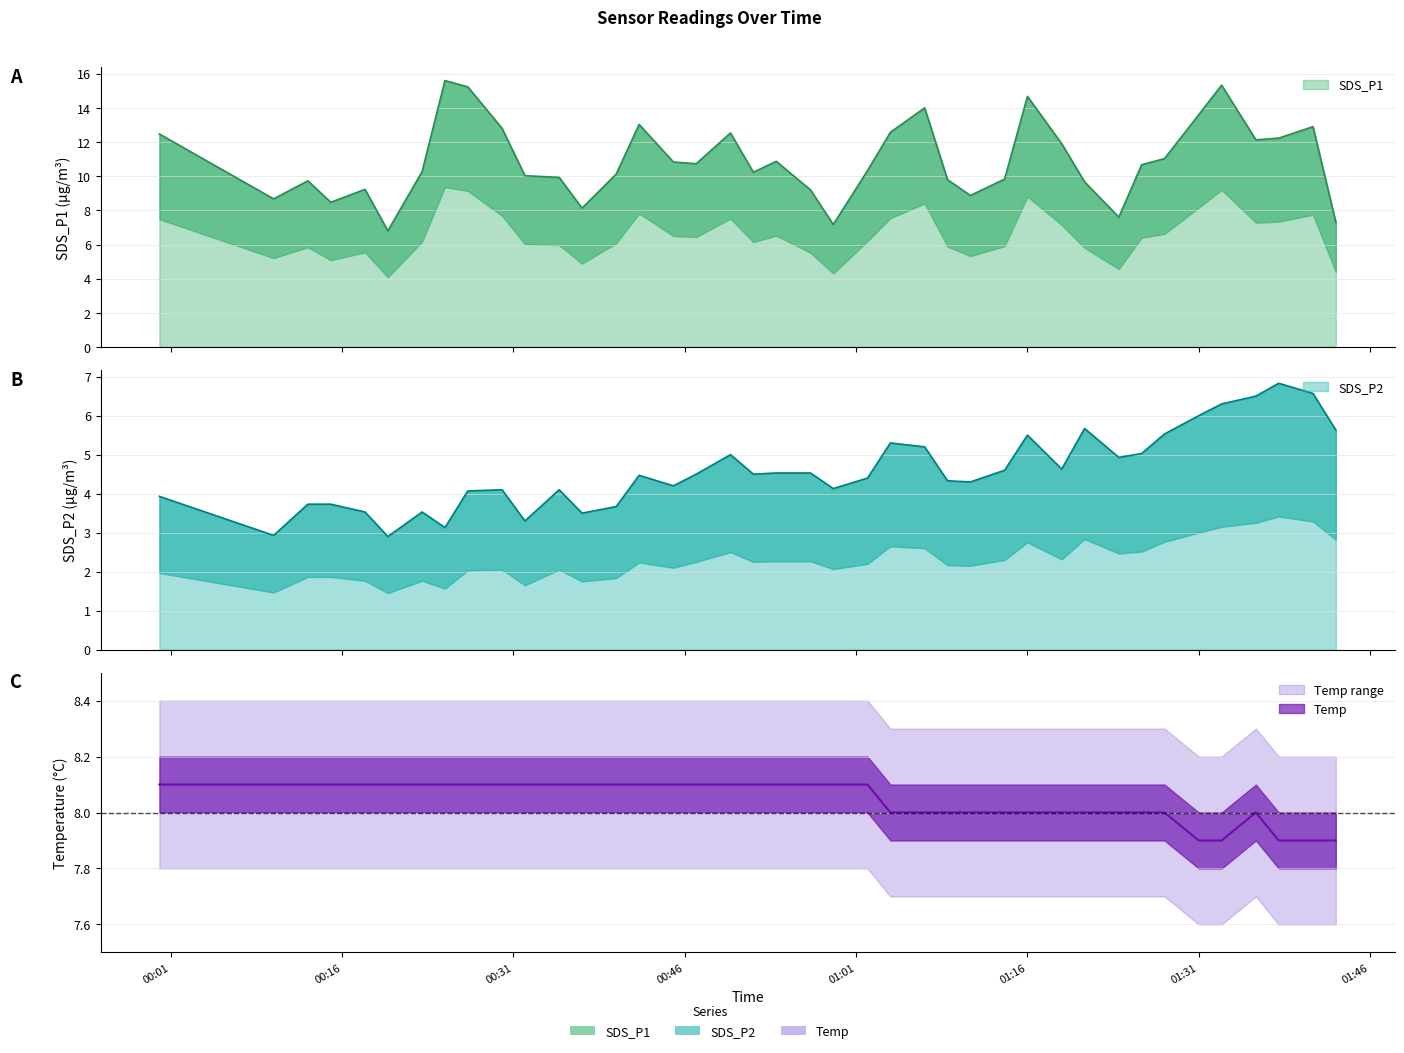

How many interior local peaks does the SDS_P2 series have?

9